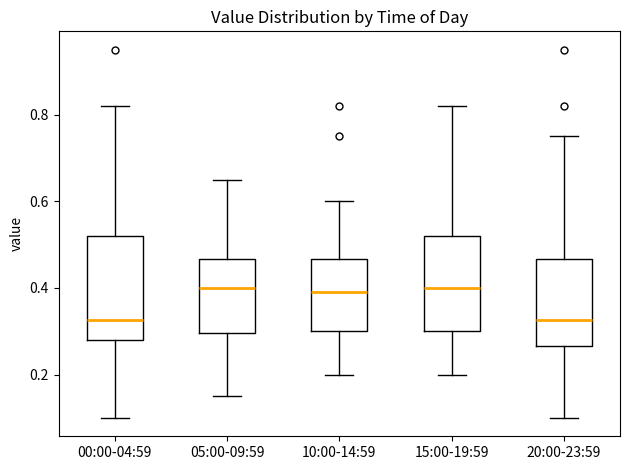

Where does the median line of the box for 10:00-14:59 sit on the y-axis? The values are not printed on the chart, so give them approximately, as read against the axis.

0.40